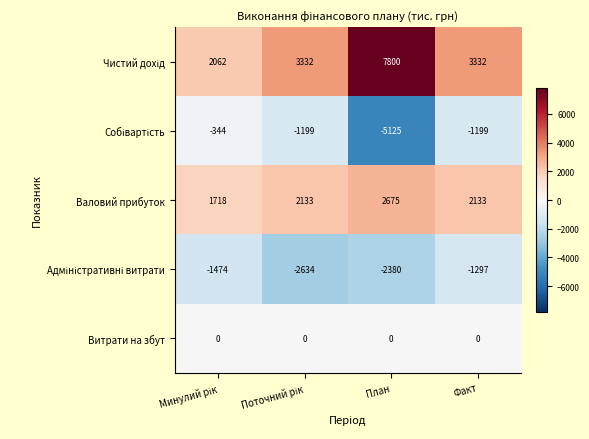

What is the smallest value displayed?

-5125